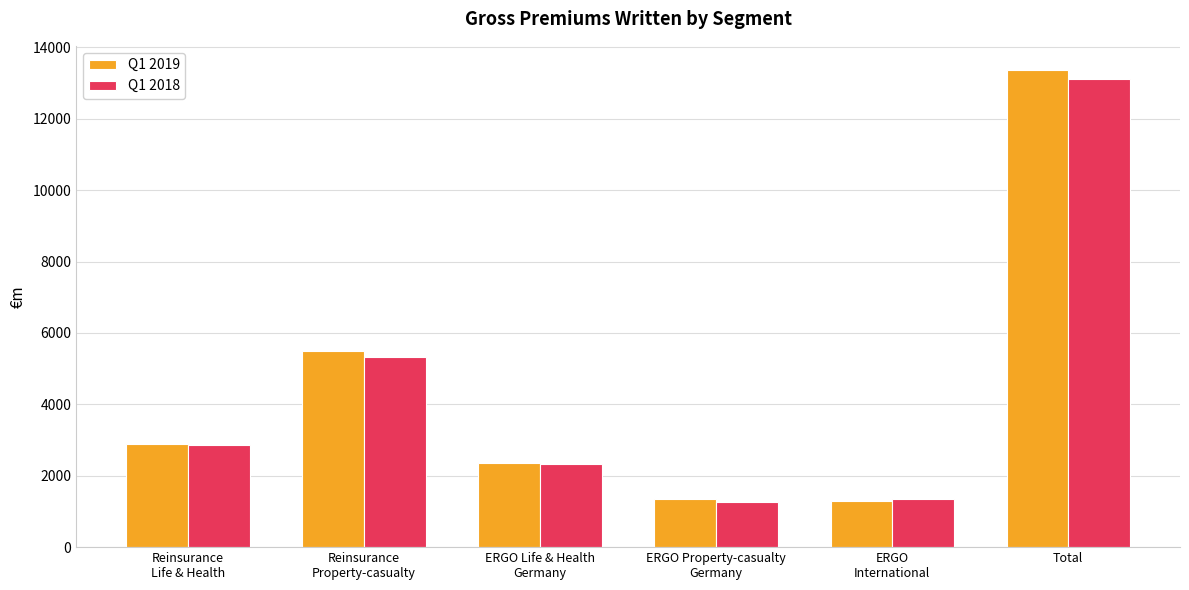

Are the bars horizontal?

No